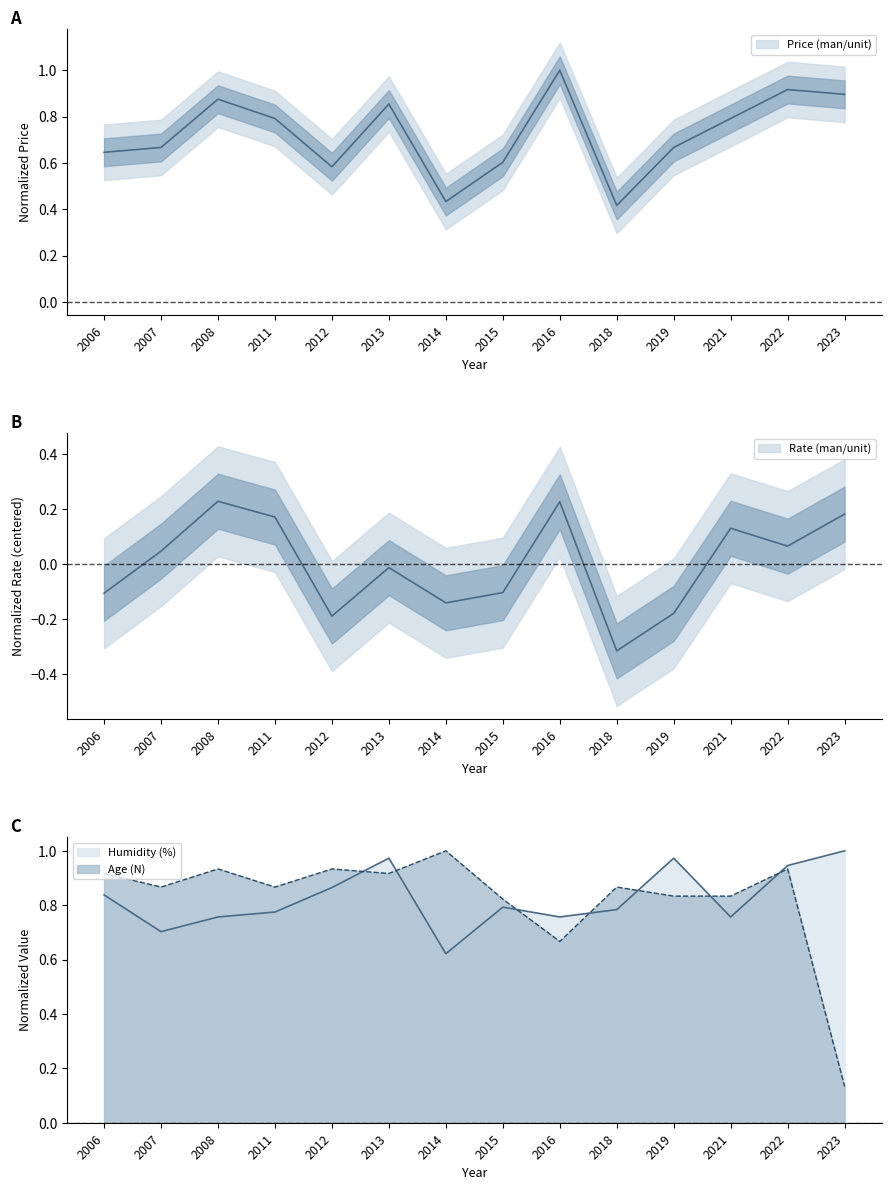

Read the Age (N) value at 2018.

0.9